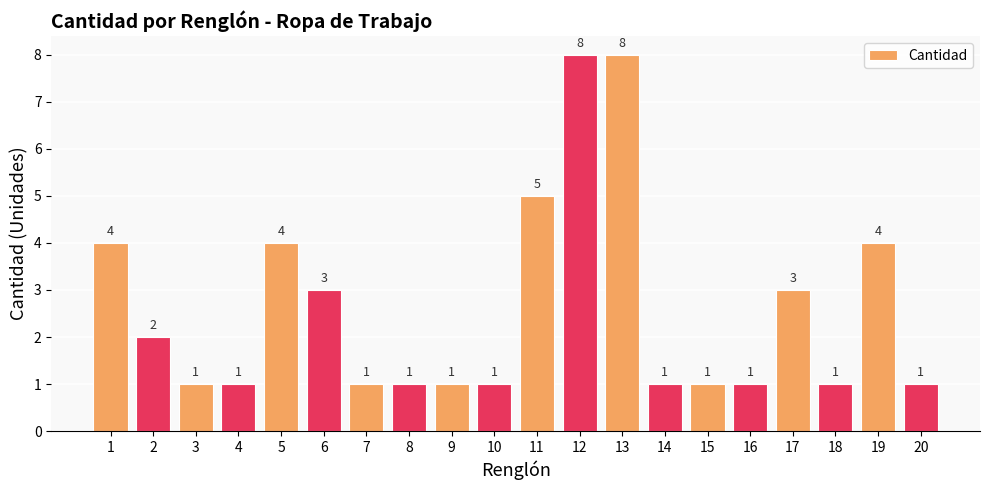

What is the average value?

3